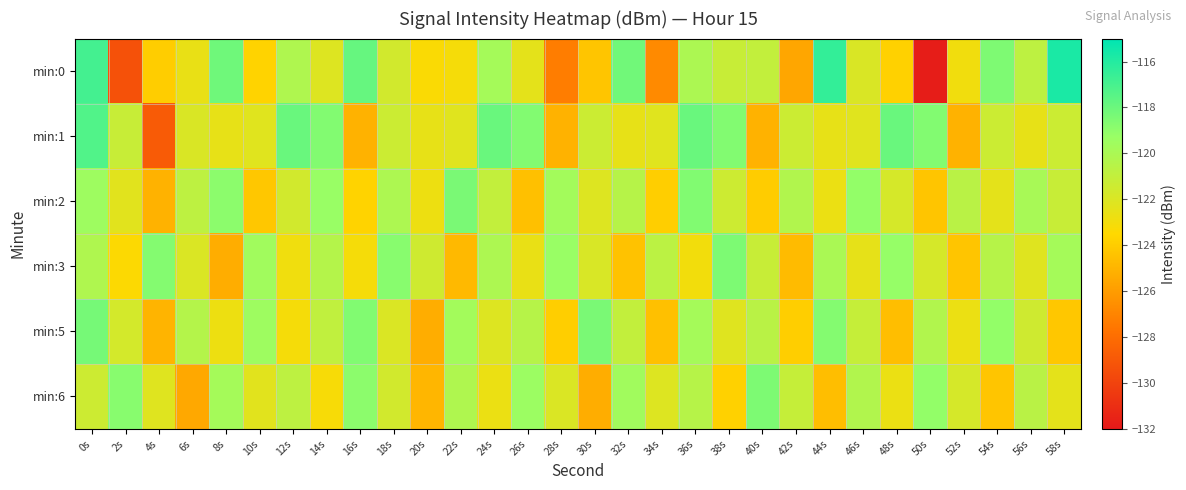

Which series has the widest spread of values?

min:0